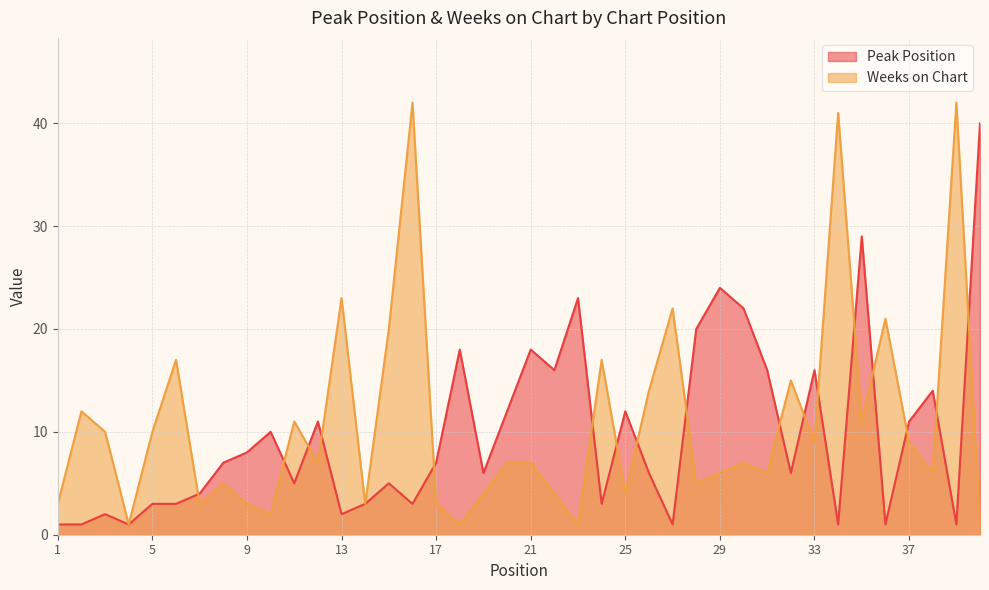

What is the value of the Peak Position point at the 15th from the left?

5